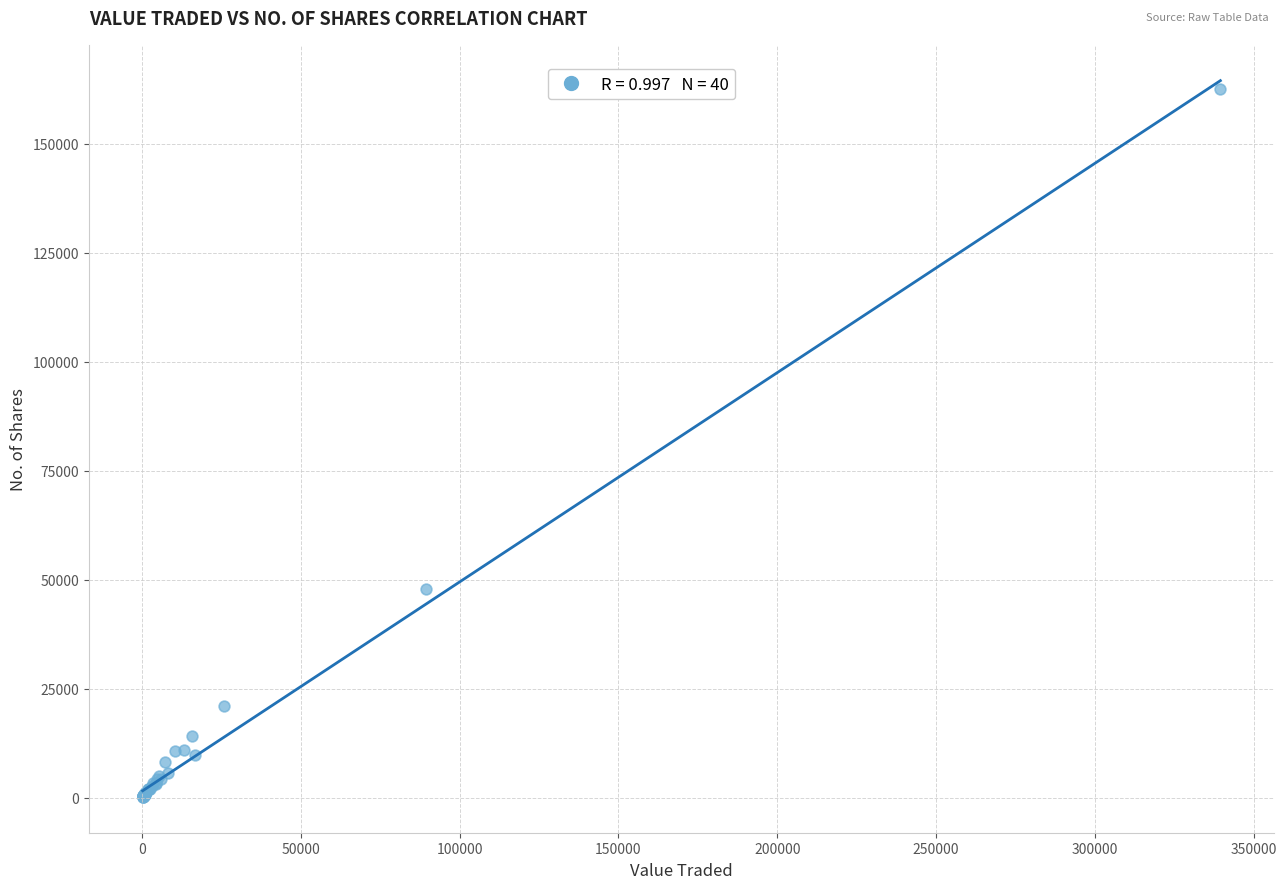

What Y value in the scatter plot is closest to 81372?

47869